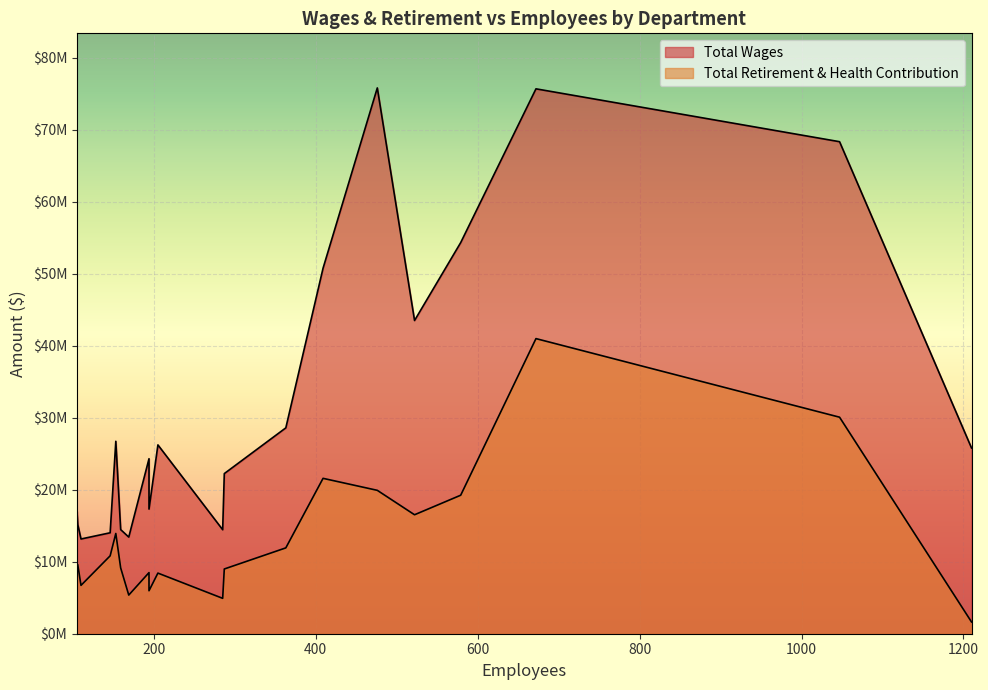

Which series has the widest spread of values?

Total Wages